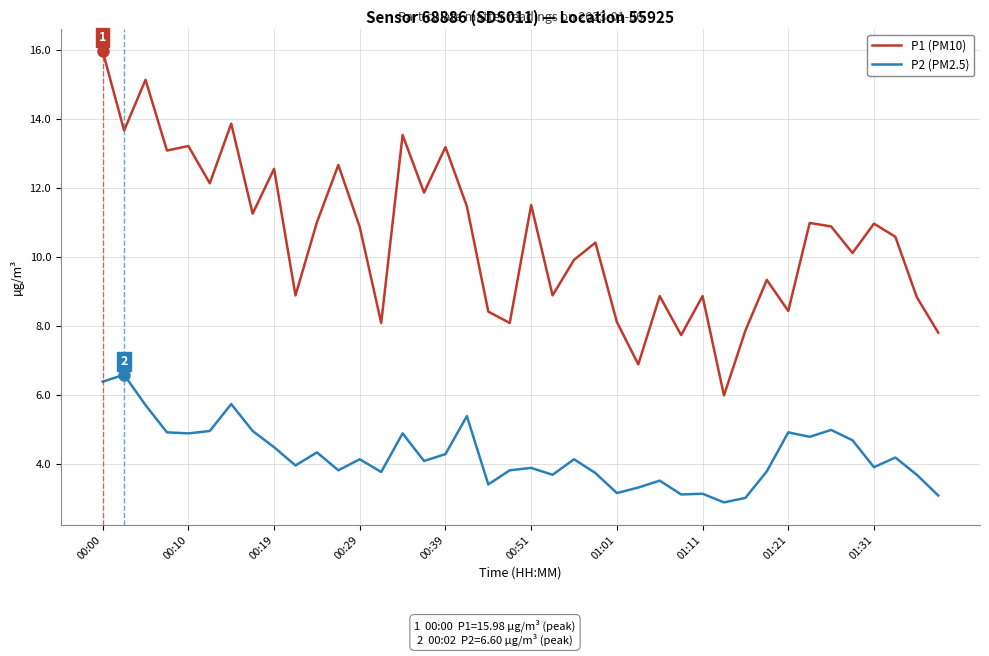

True or false: P1 (PM10) and P2 (PM2.5) cross at least once.

False